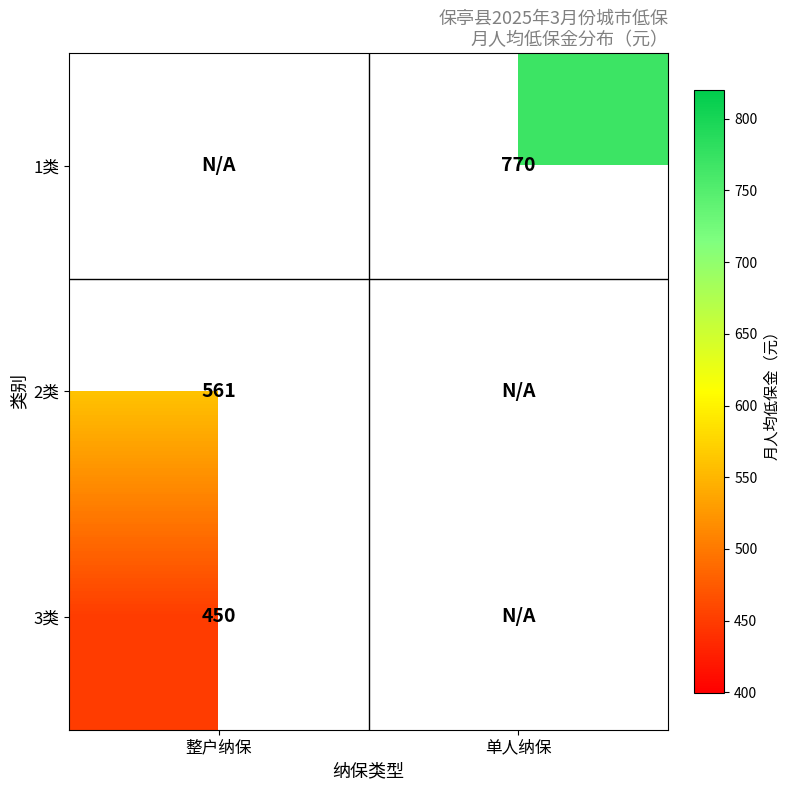

The value of 3类 at 整户纳保 is 450. True or false?

True